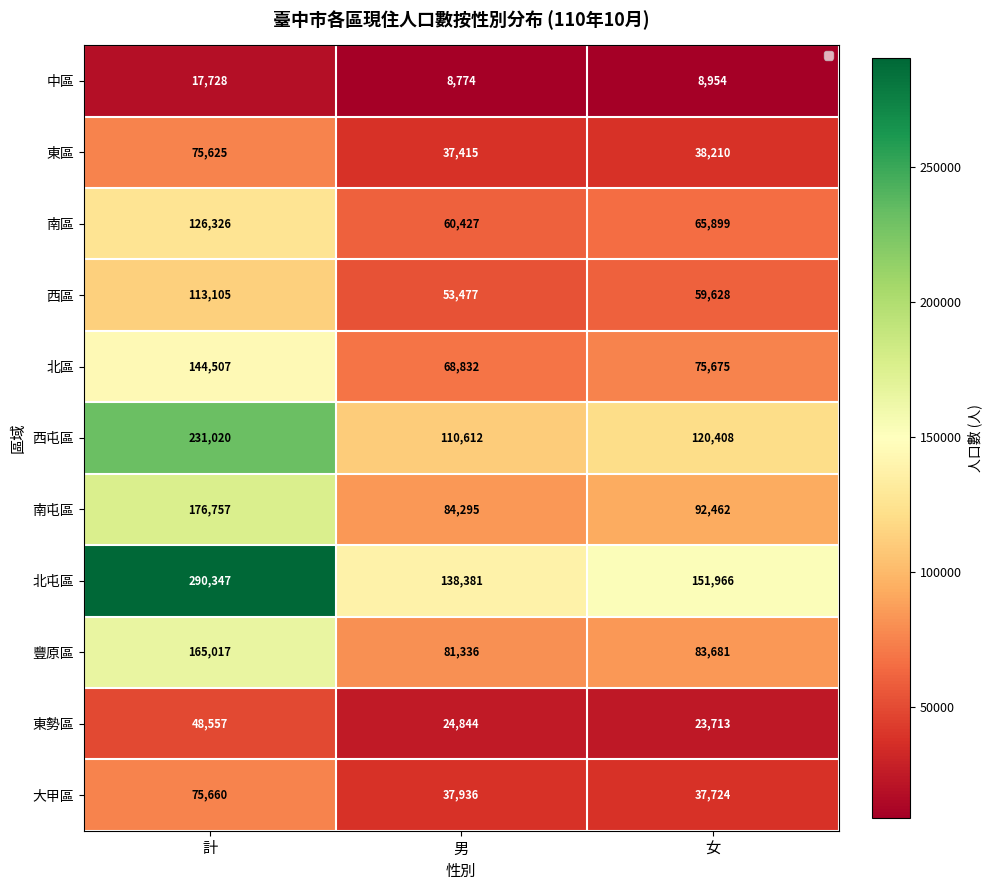

The 西屯區 series shows 110612 at 男. True or false?

True